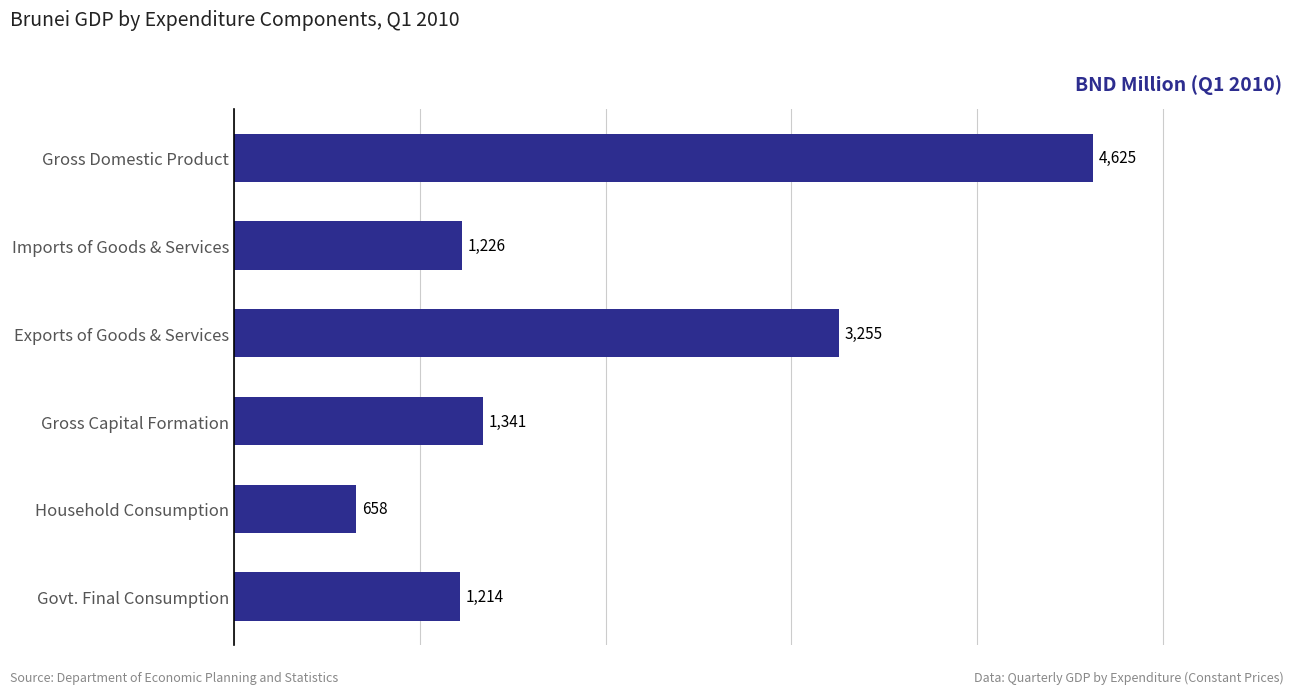

List the labels in order of value, smallest first.

Household Consumption, Govt. Final Consumption, Imports of Goods & Services, Gross Capital Formation, Exports of Goods & Services, Gross Domestic Product